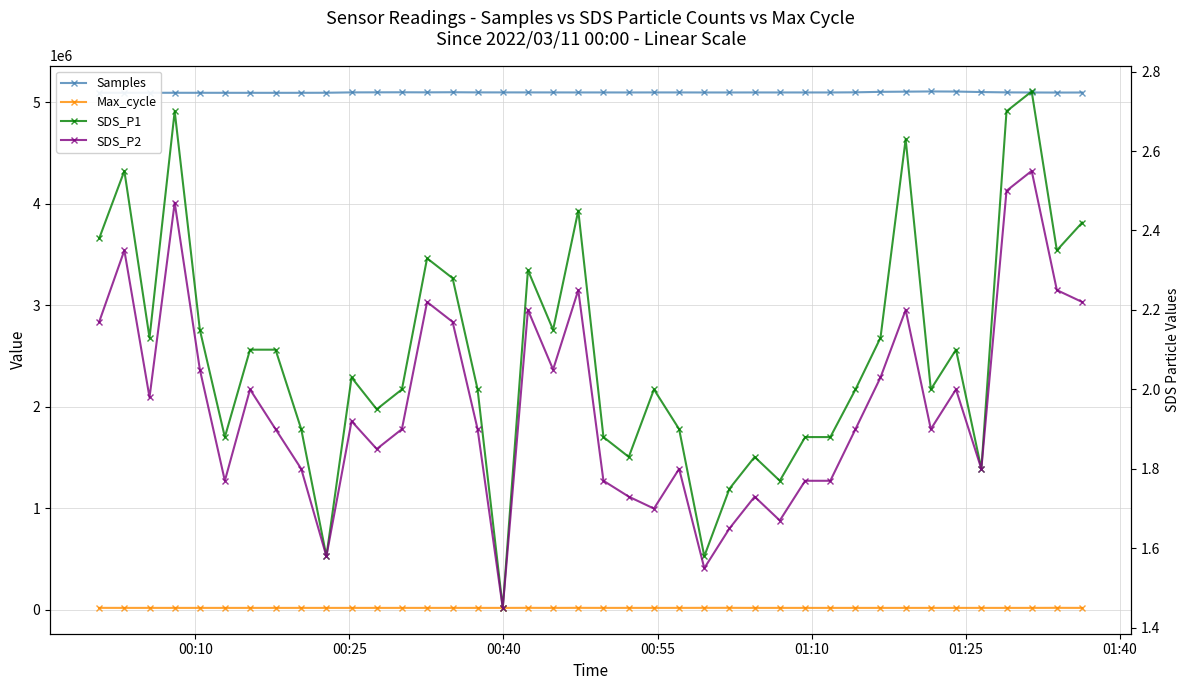

What are all the series names shown in the legend?

Samples, Max_cycle, SDS_P1, SDS_P2